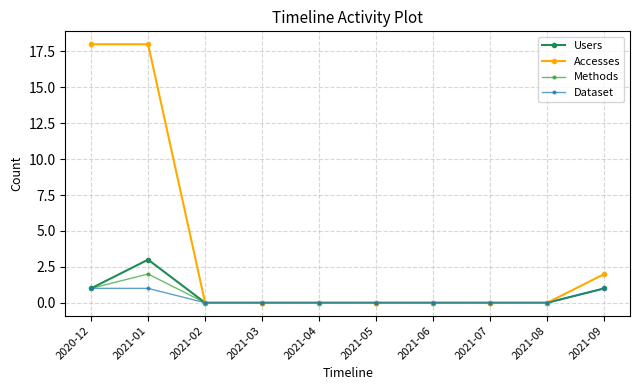

Which series has the largest range (max minus min)?

Accesses